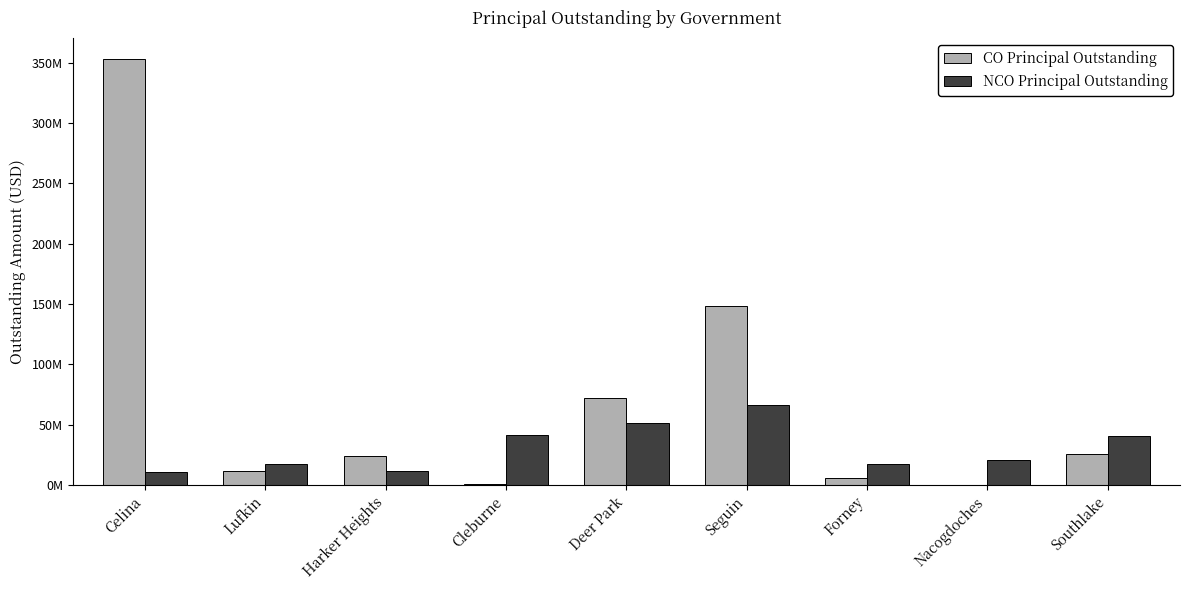

Between Celina and Nacogdoches, which series saw the biggest shift?

CO Principal Outstanding